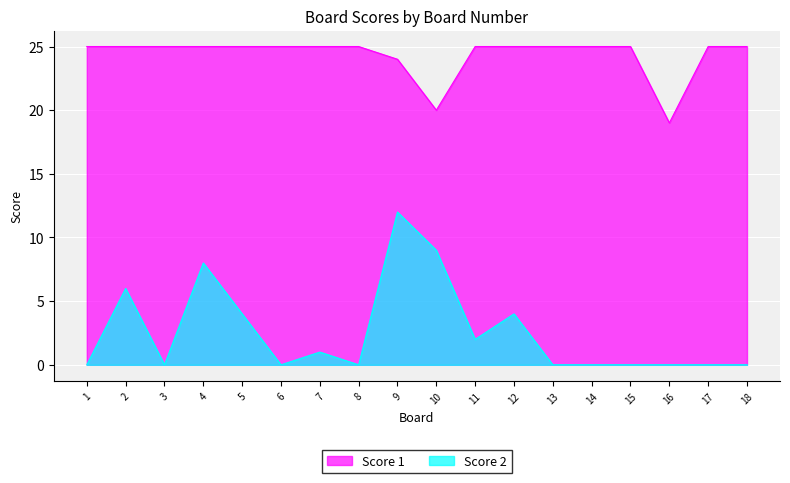

What is the value of the Score 2 point at the 2nd from the left?

6